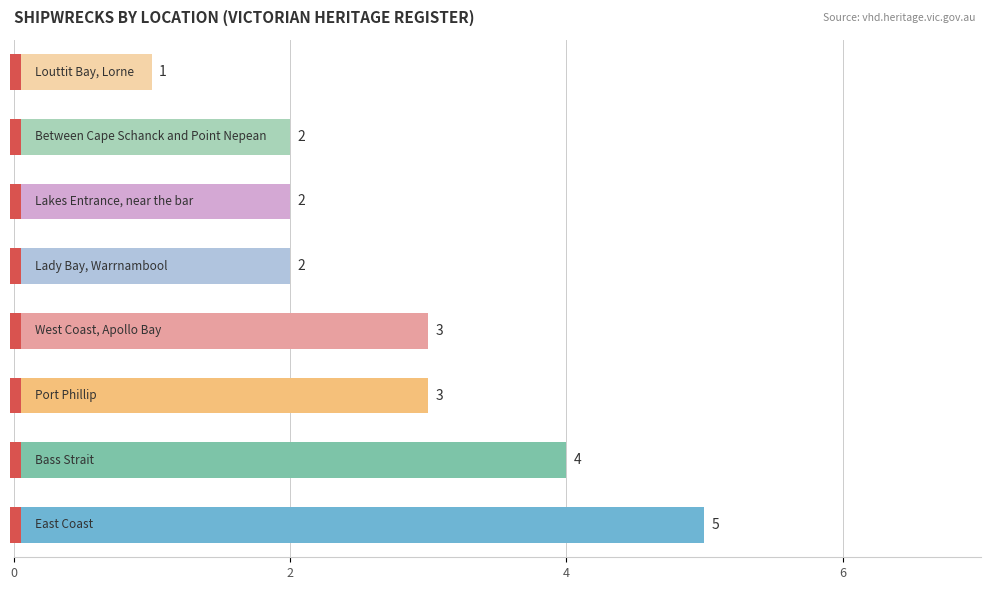

What is the difference between the maximum and second lowest values?

3